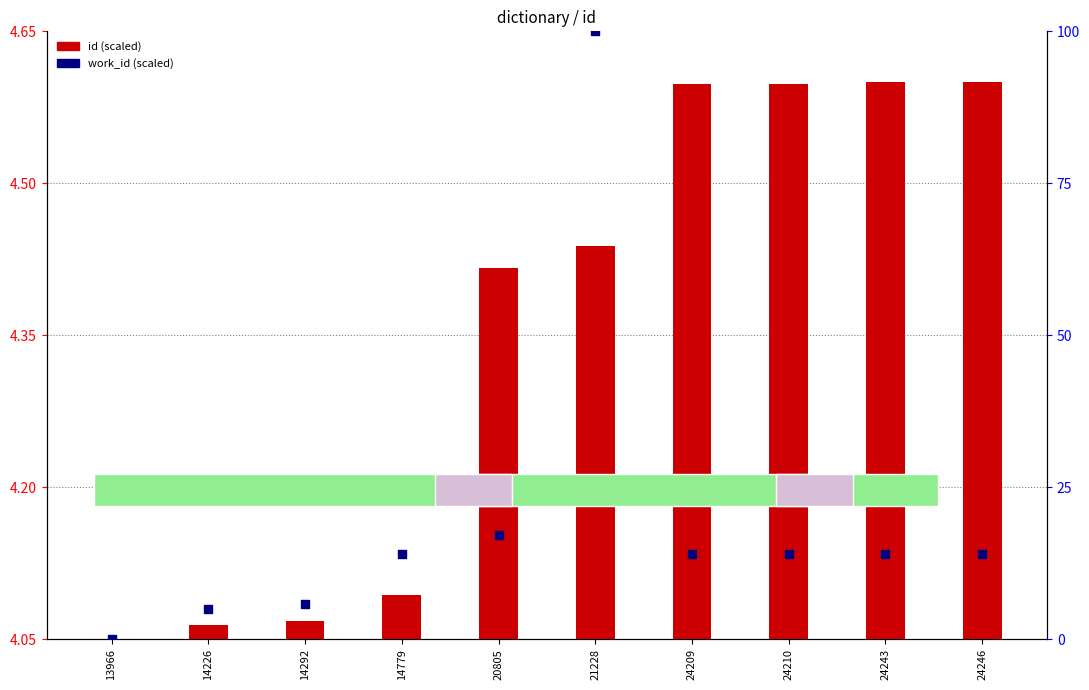

At how many categories does at least one series exceed 2?

9